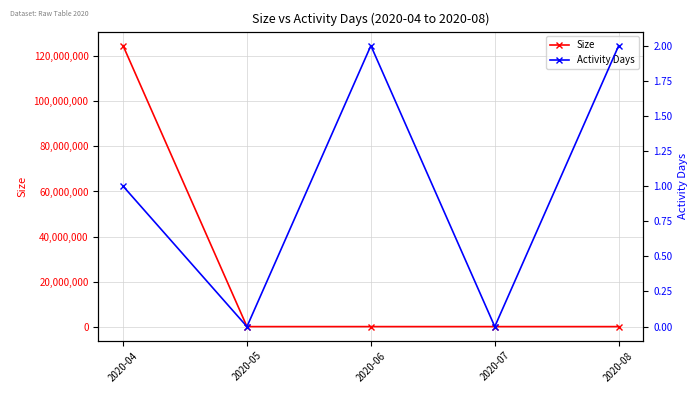

What is the sum of all Activity Days values?

5